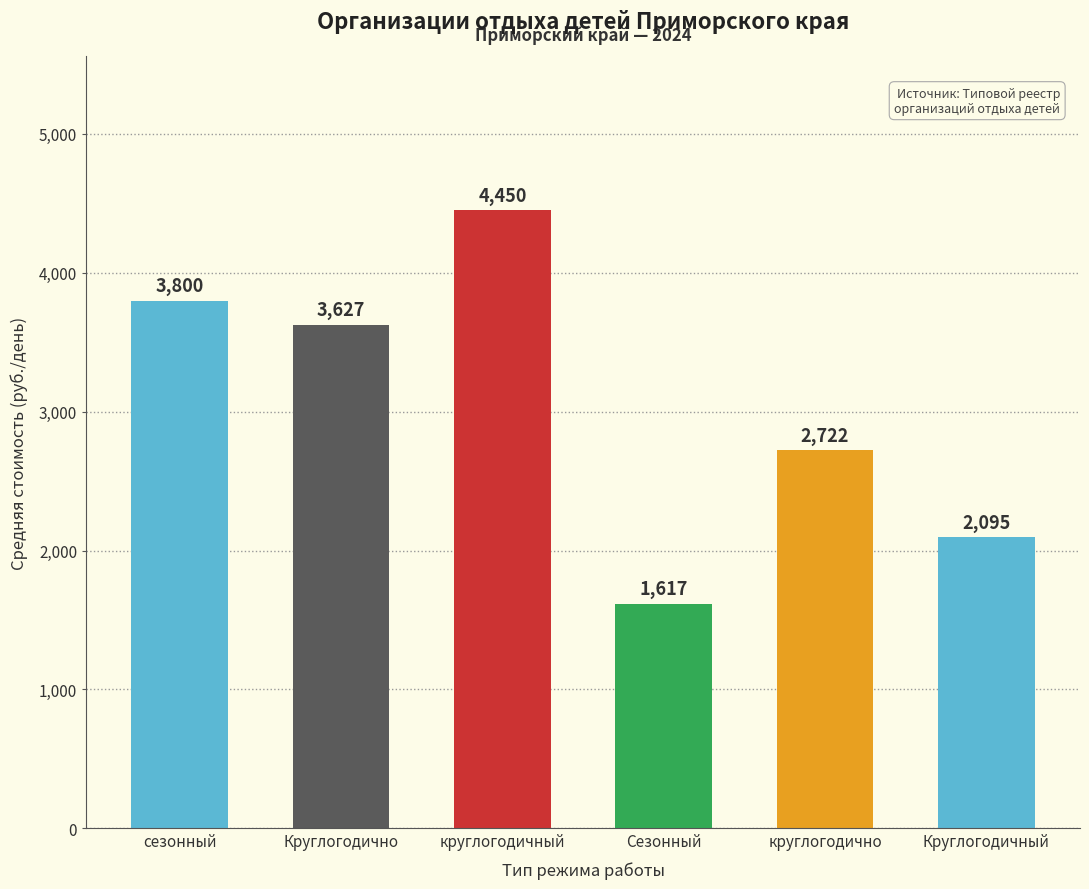

Reading left to right, list all the values displayed in this chart.

сезонный=3800	Круглогодично=3627	круглогодичный=4450	Сезонный=1617	круглогодично=2722	Круглогодичный=2095